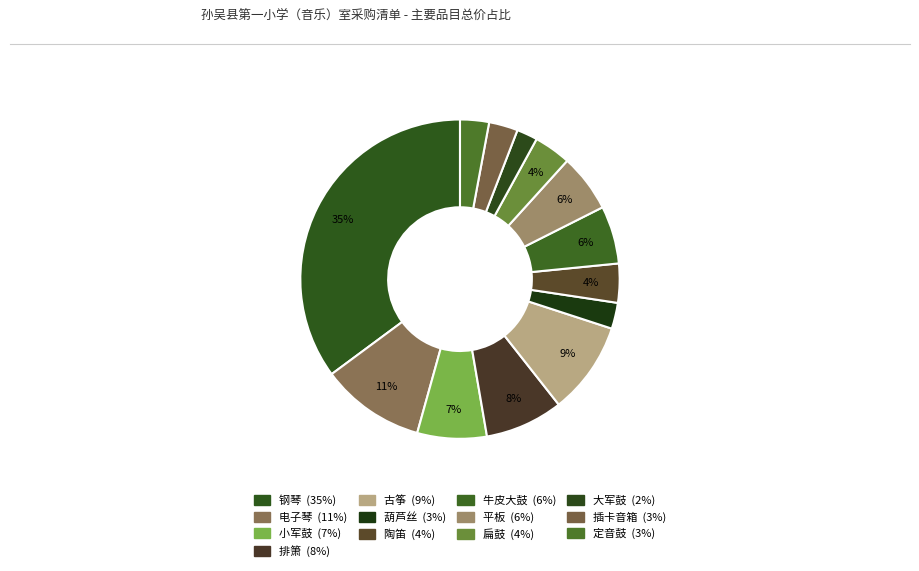

Does any single category account for the majority?

No